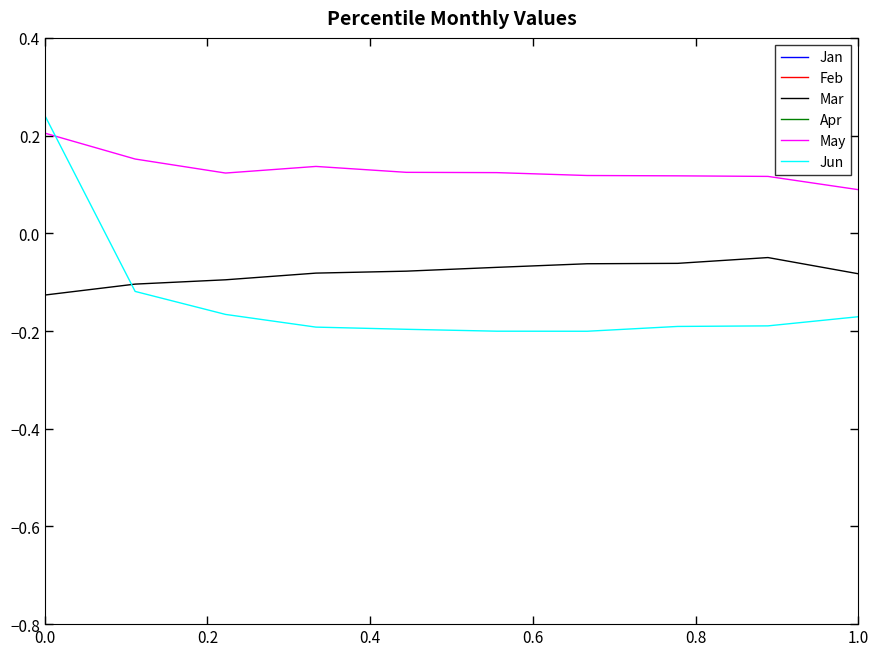

How many times do Jun and May cross each other?

1